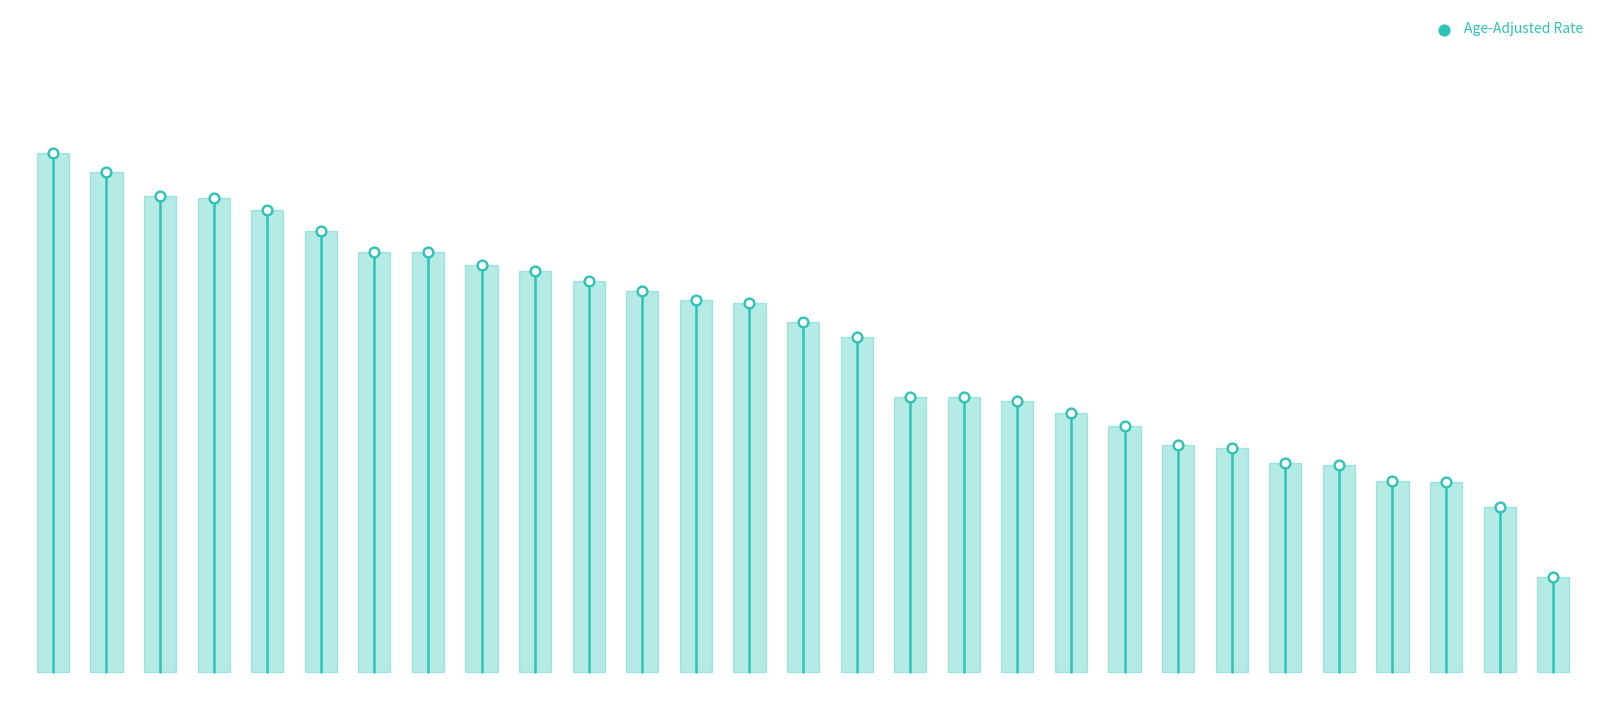

What is the ratio of the value at 15 to the value at 16?

1.0